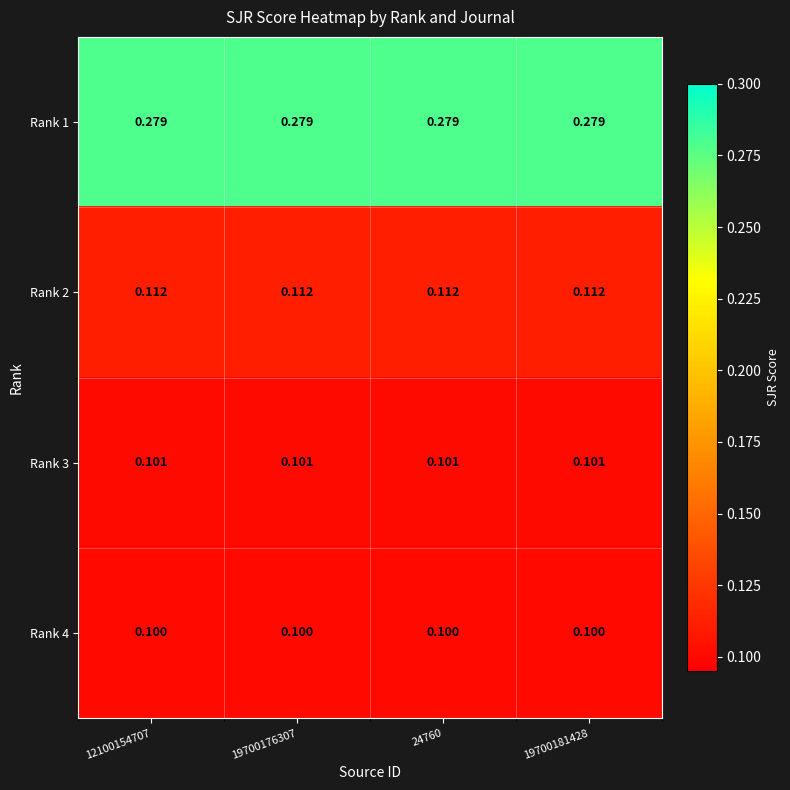

Count the number of categories in the chart.

4